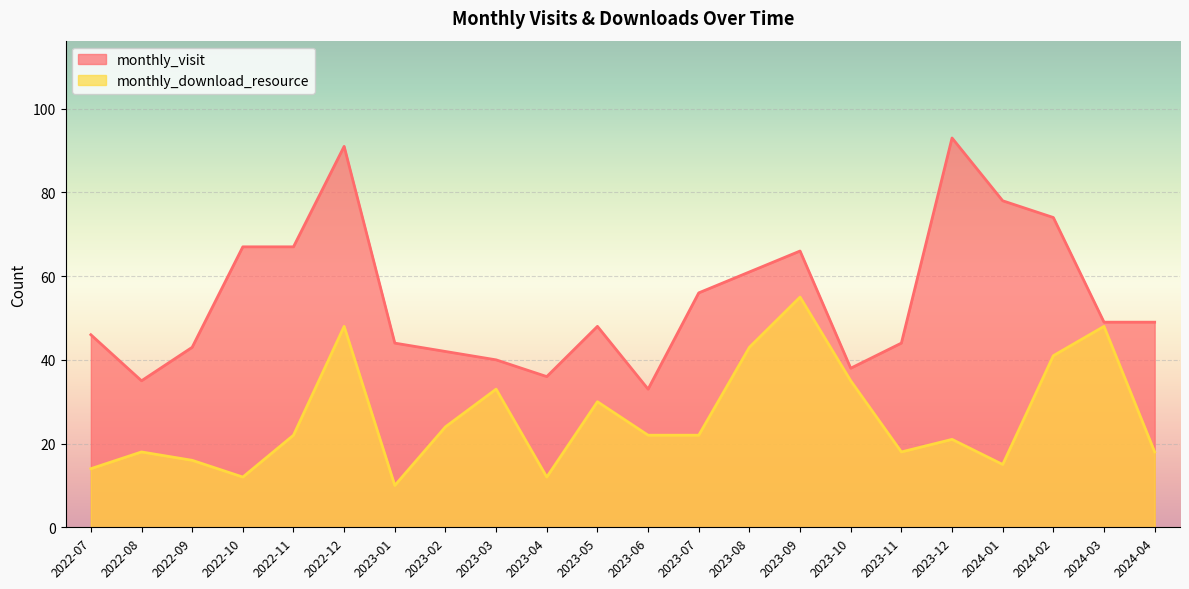

True or false: monthly_download_resource and monthly_visit cross at least once.

False